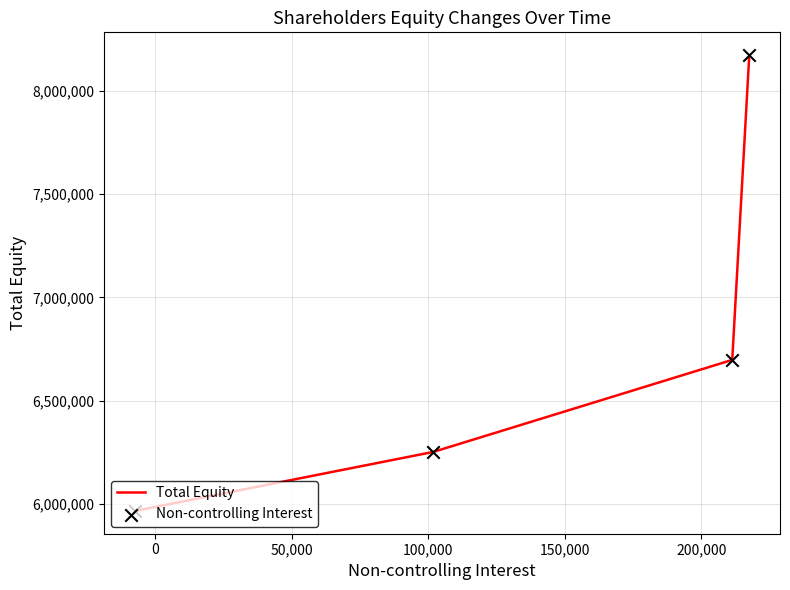

What is the sum of all values?

27089494